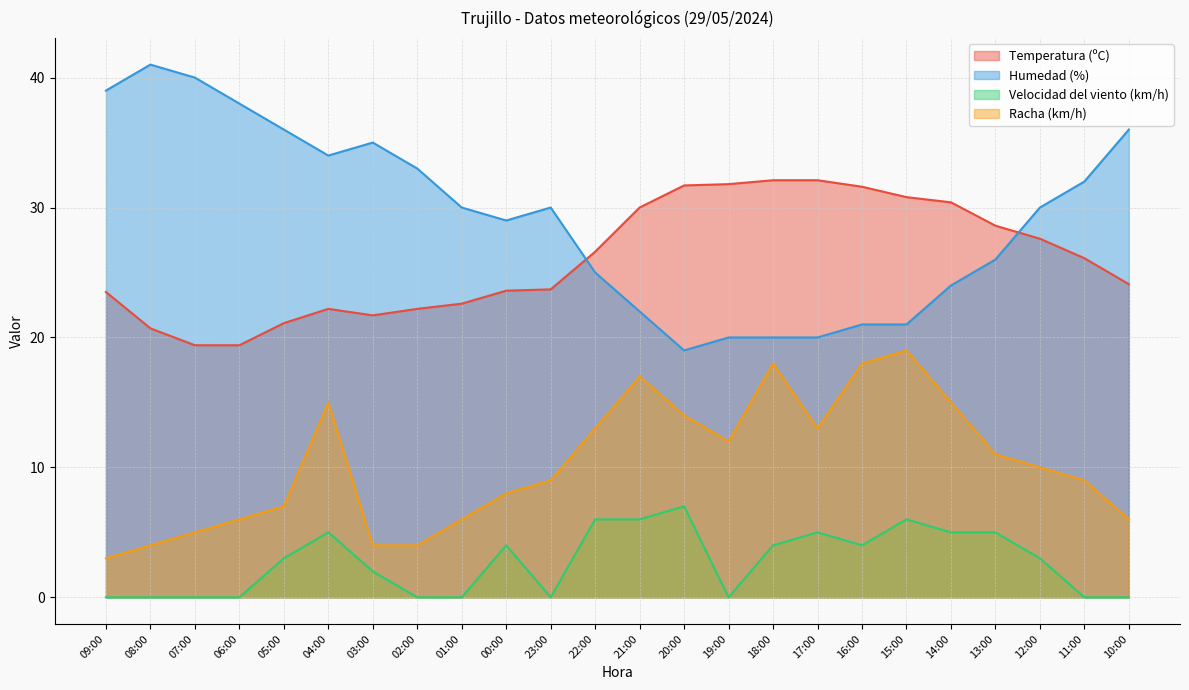

Which series has the widest spread of values?

Humedad (%)